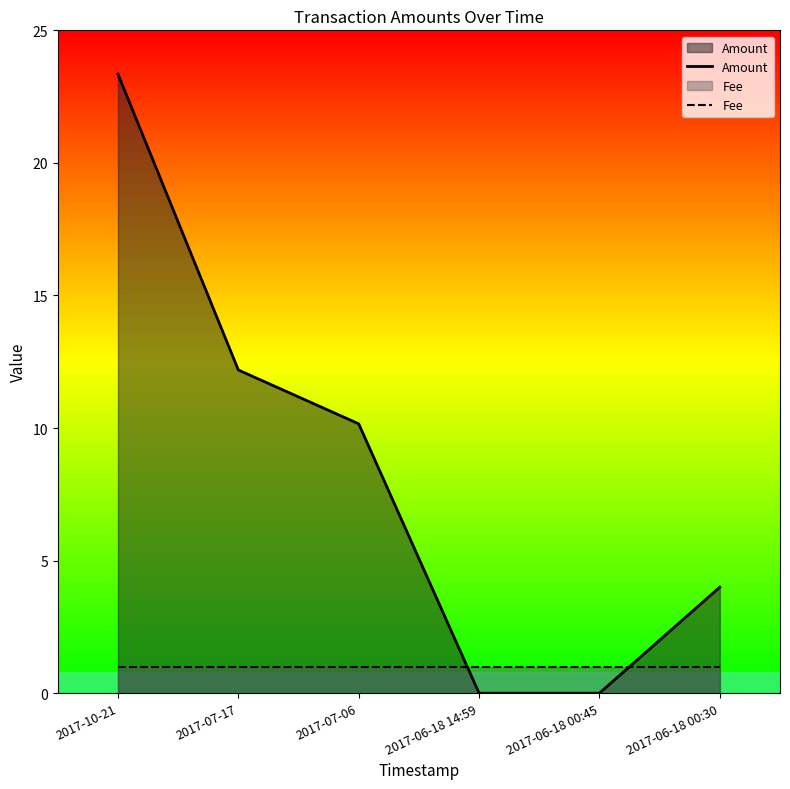

Which series has the widest spread of values?

Amount